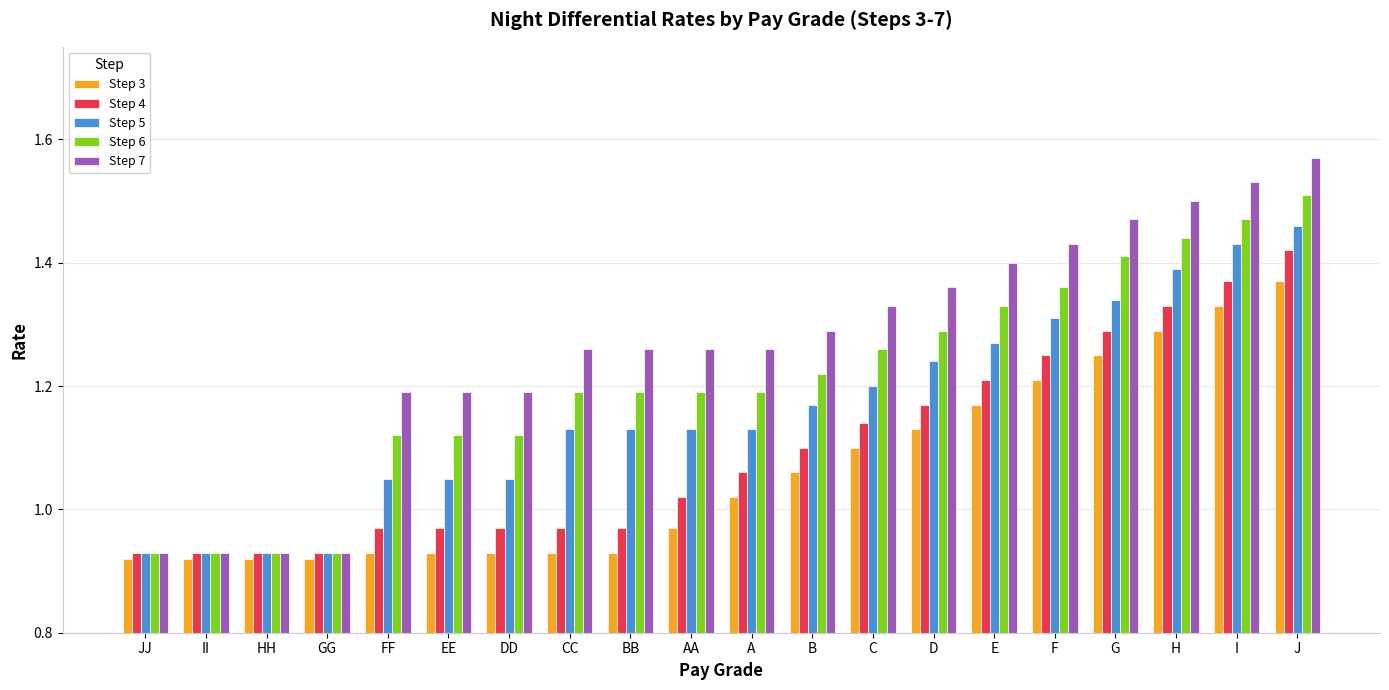

At which label does Step 6 first exceed 1?

FF